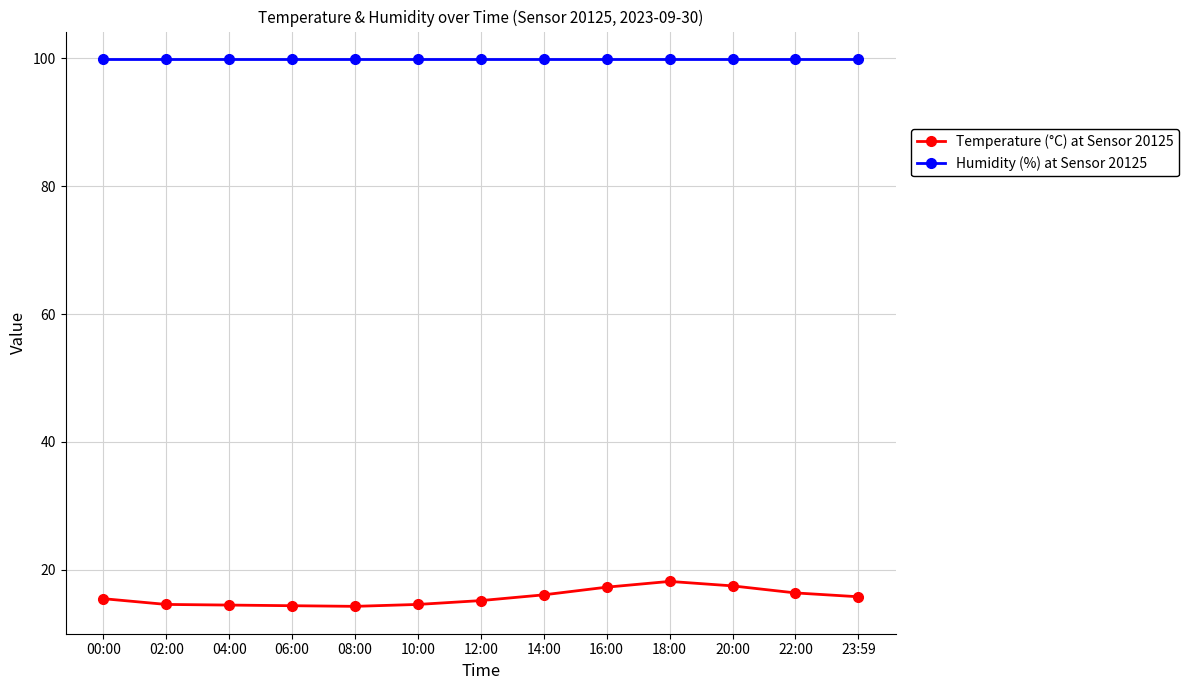

Which series has the widest spread of values?

Temperature (°C) at Sensor 20125